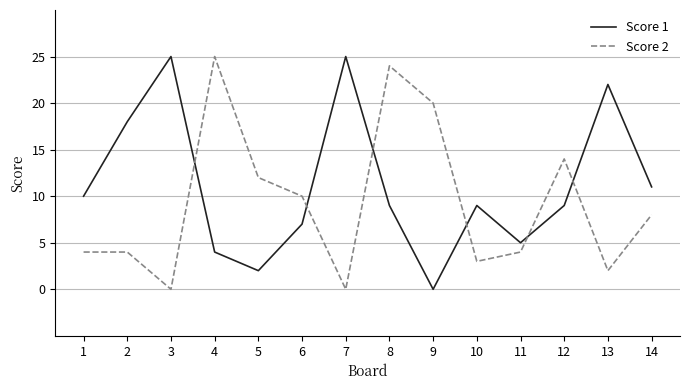

What are all the series names shown in the legend?

Score 1, Score 2